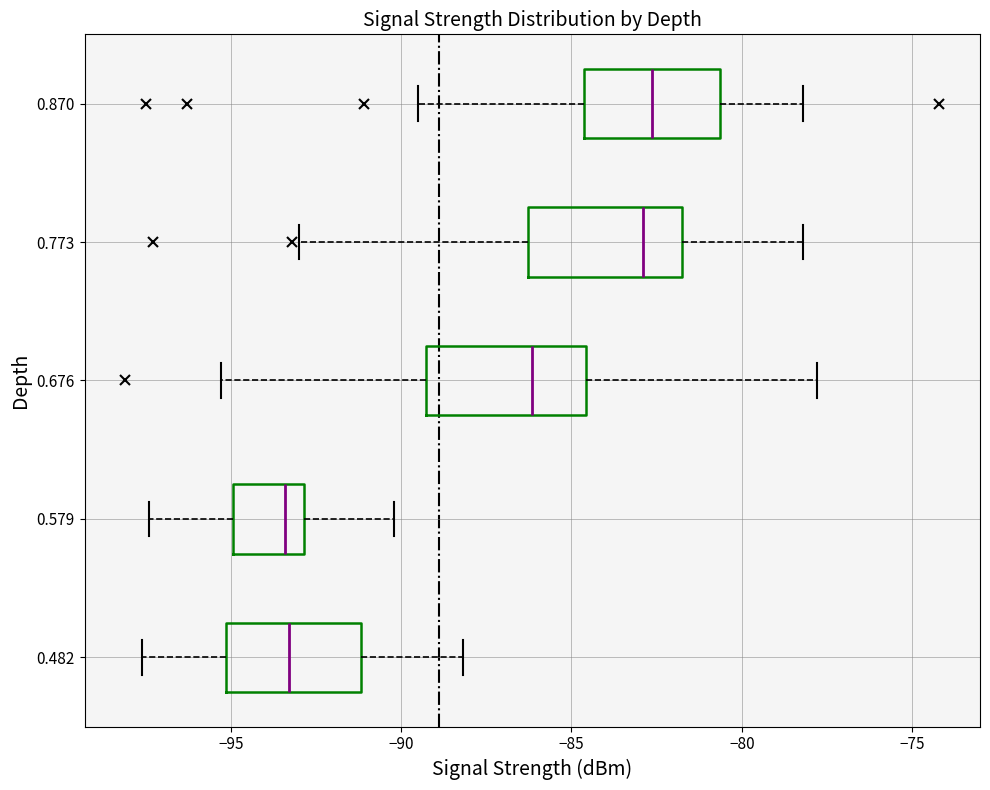

Where does the right whisker of the box at y = 0.482 end on the x-axis? The values are not printed on the chart, so give them approximately, as read against the axis.

-88.0